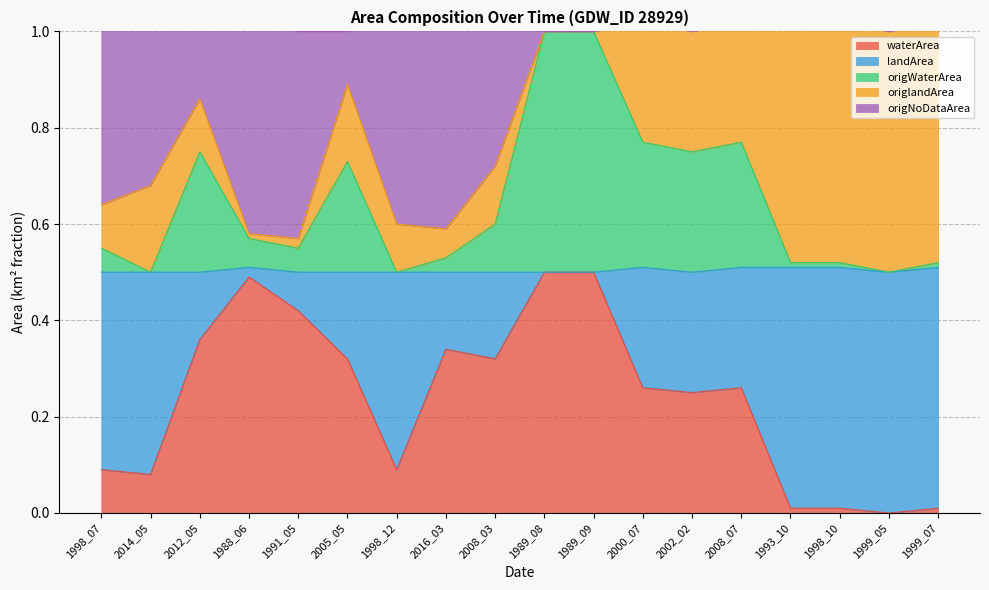

The waterArea series shows 0.3 at 1999_05. True or false?

False